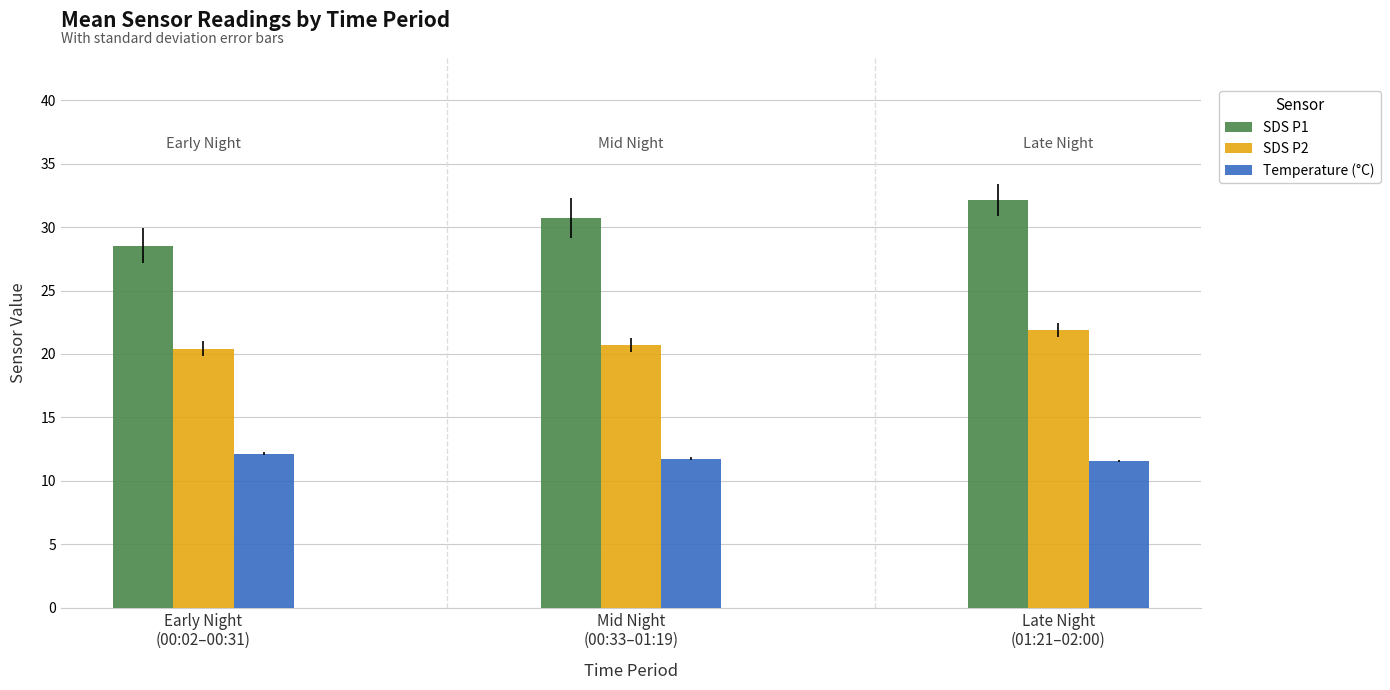

What is the maximum value shown in the chart?

32.2